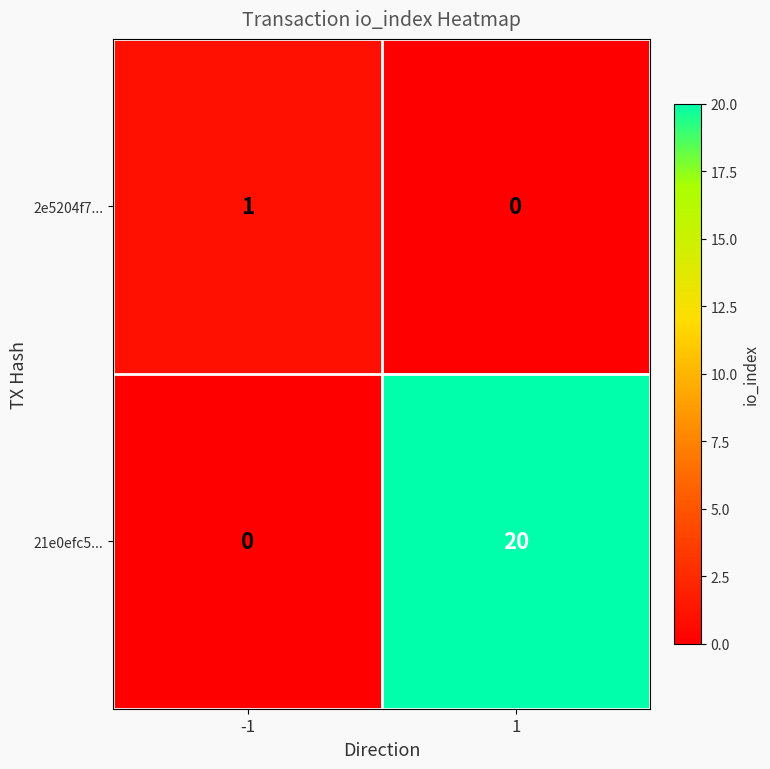

What is the greatest value displayed?

20